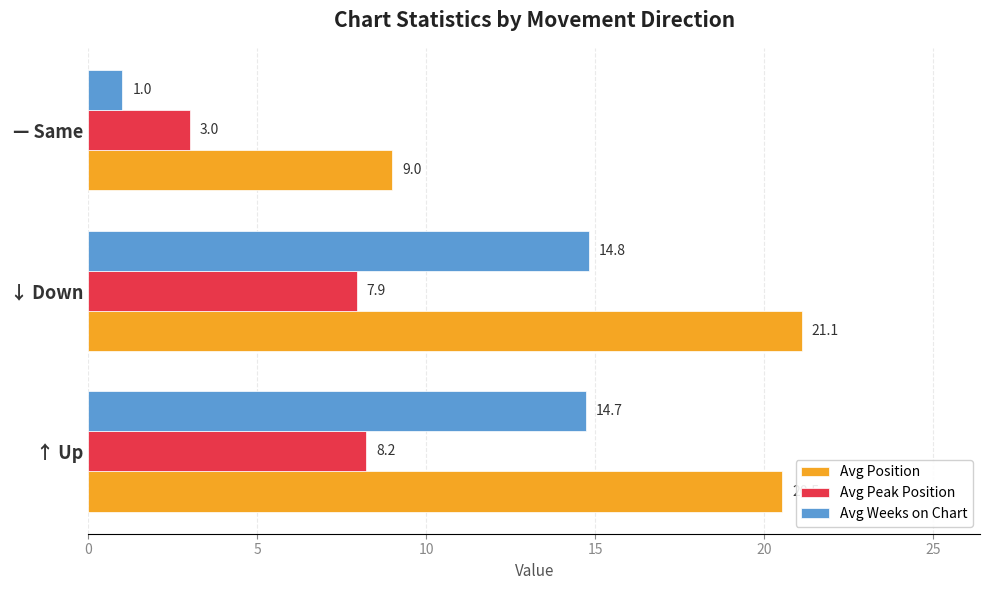

List the series in order of their peak value, lowest first.

Avg Peak Position, Avg Weeks on Chart, Avg Position